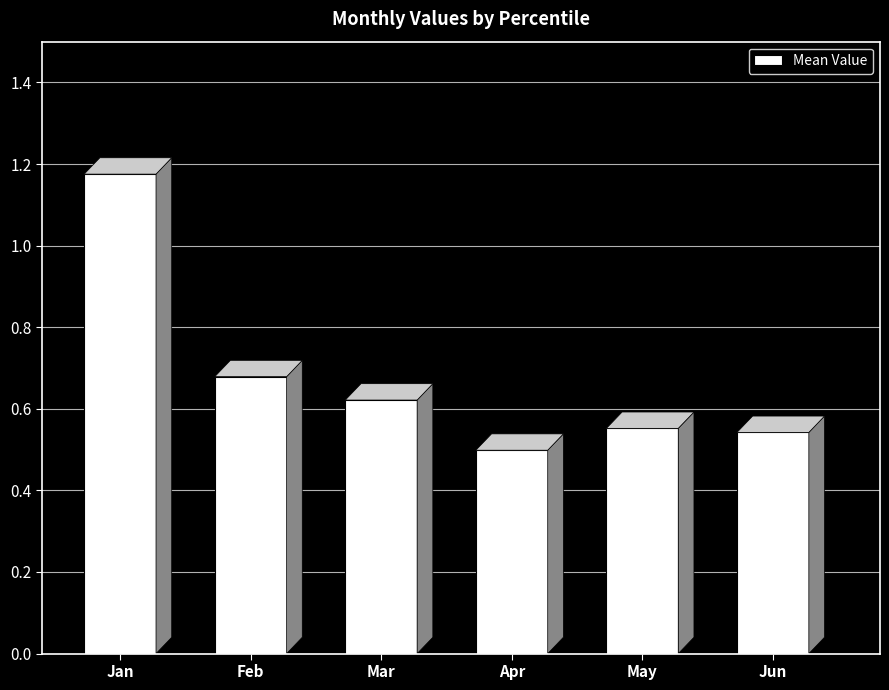

Does the chart contain any negative values?

No